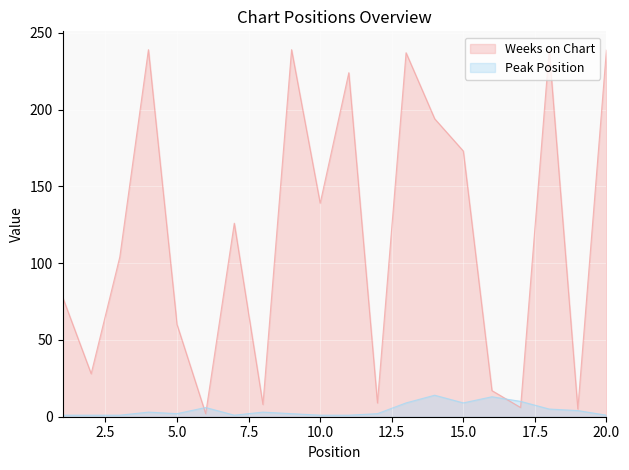

Rank the categories by Peak Position value from lowest to highest.

1, 2, 3, 7, 10, 11, 20, 5, 9, 12, 4, 8, 19, 18, 6, 13, 15, 17, 16, 14